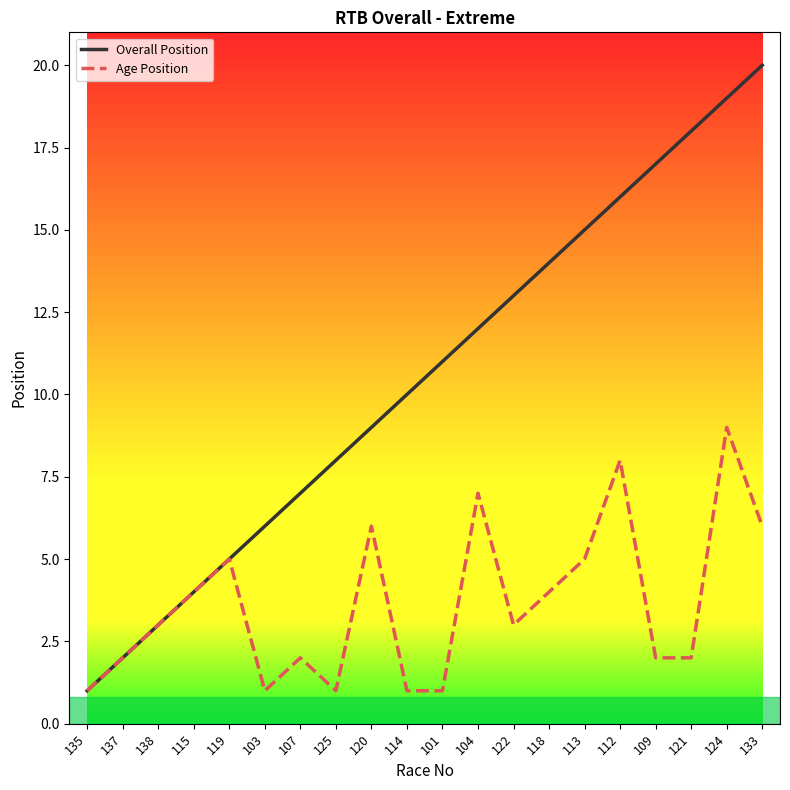

Rank the series at 122 from lowest to highest value.

Age Position, Overall Position